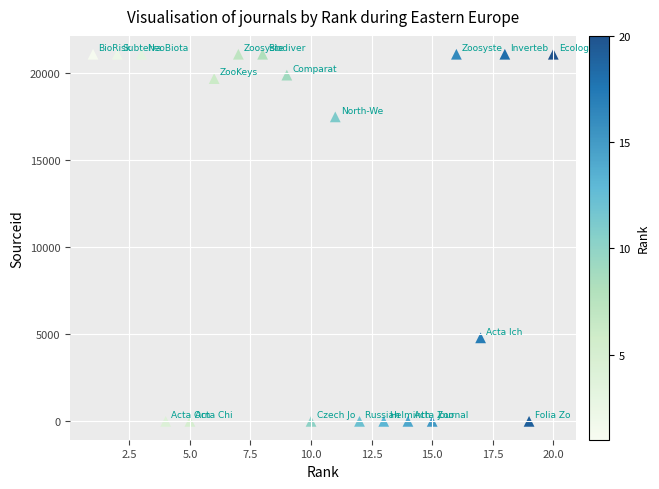

What is the range of Y values (max minus min)?

21100.8